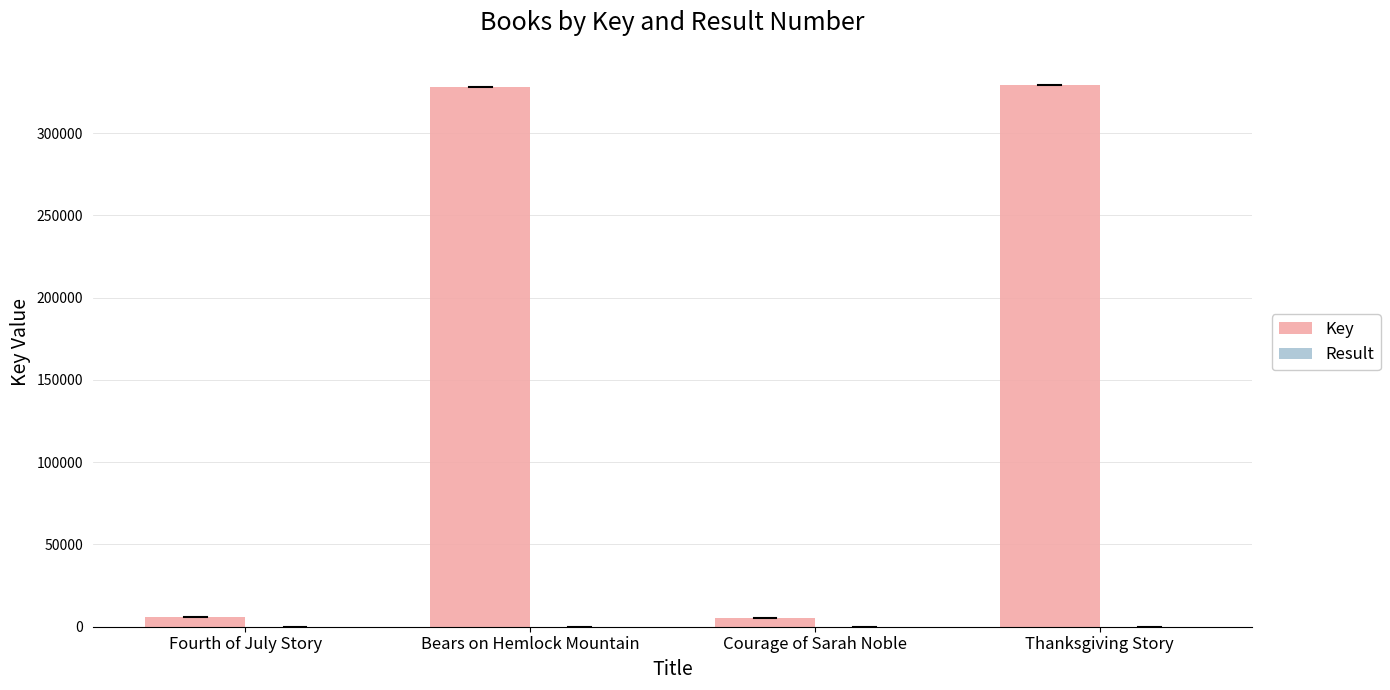

Which series has the largest total across all categories?

Key